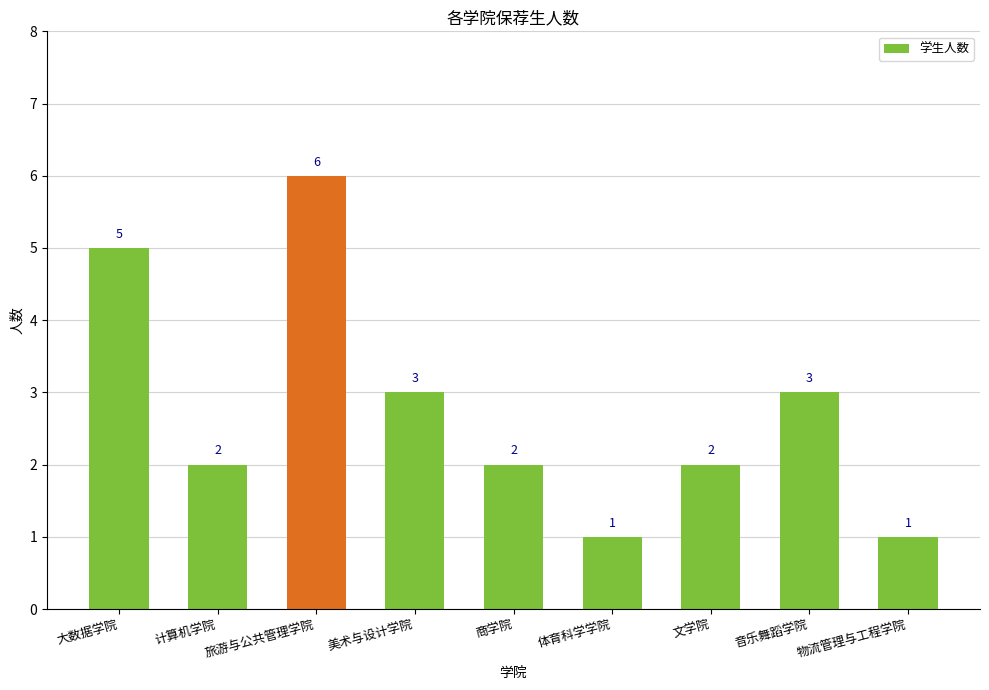

What is the maximum value shown in the chart?

6